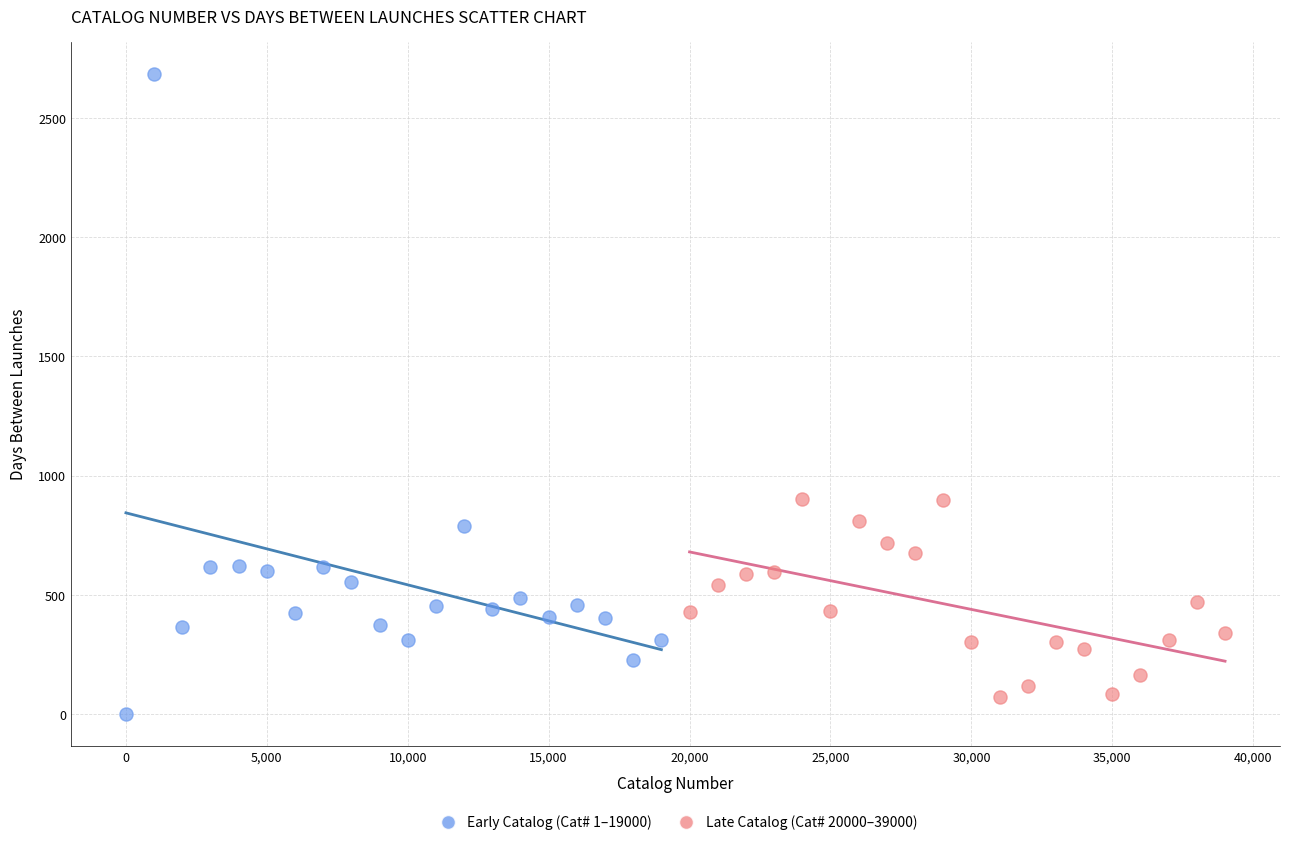

Which series has the widest spread of Y values?

Early Catalog (Cat# 1–19000)